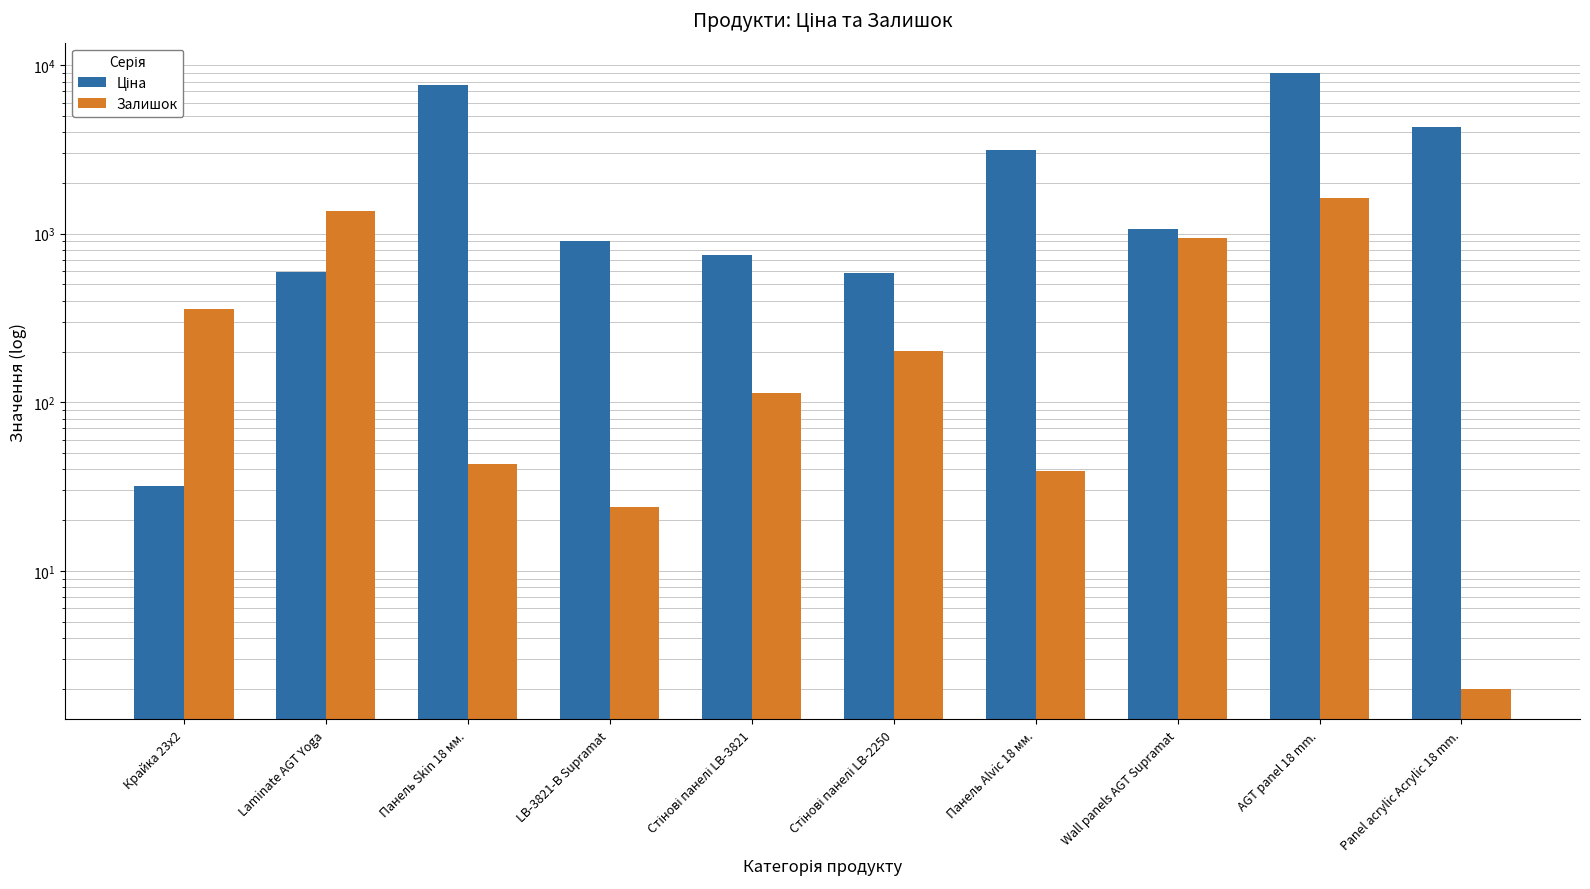

Rank the series by their average value, from highest to lowest.

Ціна, Залишок